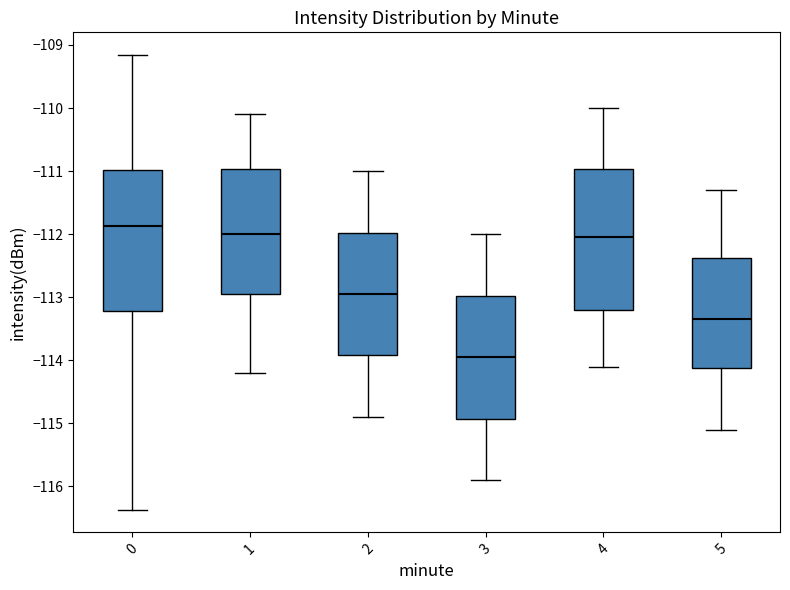

Reading left to right, transcribe this box plot: for each box, give where its median line is, the range the box spans, and where its two whiskers end, as read against the y-axis. The values are not printed on the chart, so give them approximately, as read against the axis.

0: median -111.9, box -113.2 to -111.0, whiskers -116.4 to -109.2
1: median -112.0, box -112.9 to -111.0, whiskers -114.2 to -110.1
2: median -112.9, box -113.9 to -112.0, whiskers -114.9 to -111.0
3: median -113.9, box -114.9 to -113.0, whiskers -115.9 to -112.0
4: median -112.0, box -113.2 to -111.0, whiskers -114.1 to -110.0
5: median -113.3, box -114.1 to -112.4, whiskers -115.1 to -111.3